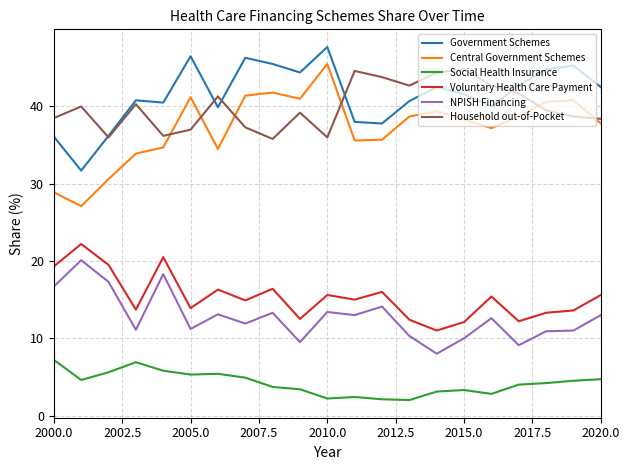

In Central Government Schemes, how many points are higher than both neighbors (excluding endpoints)?

5